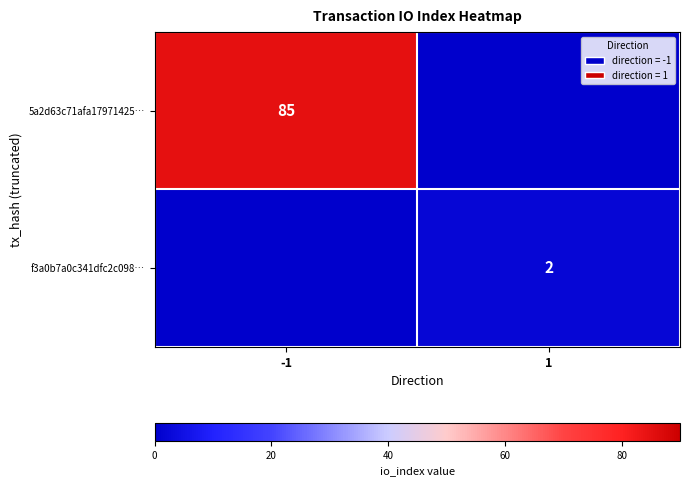

True or false: 5a2d63c71afa17971425… has a value of 85 at -1.

True